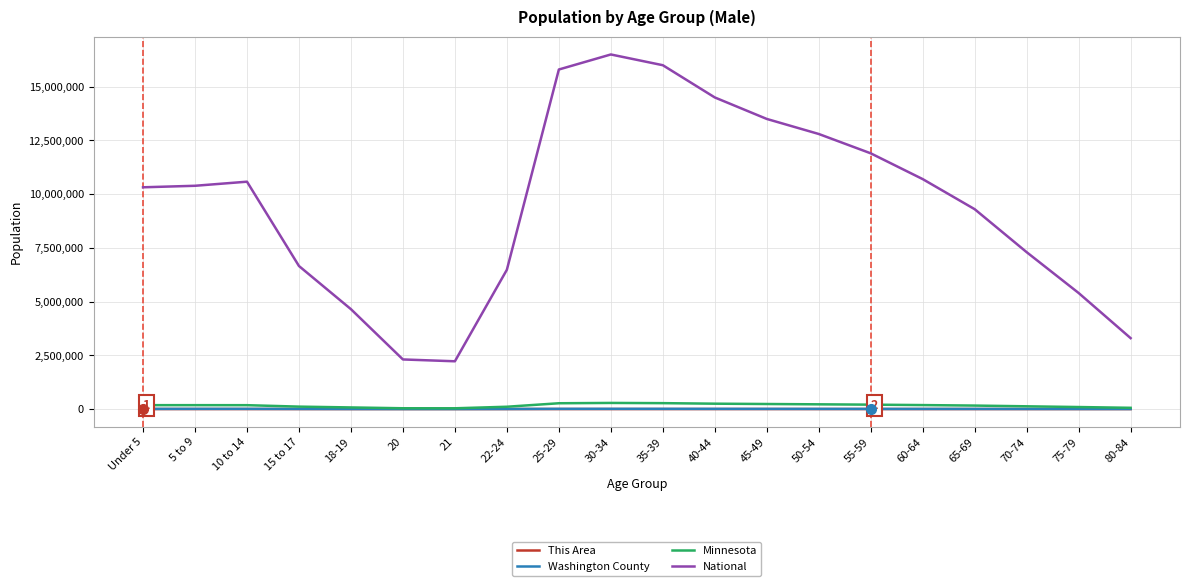

Which series changed the most between 18-19 and 40-44?

National